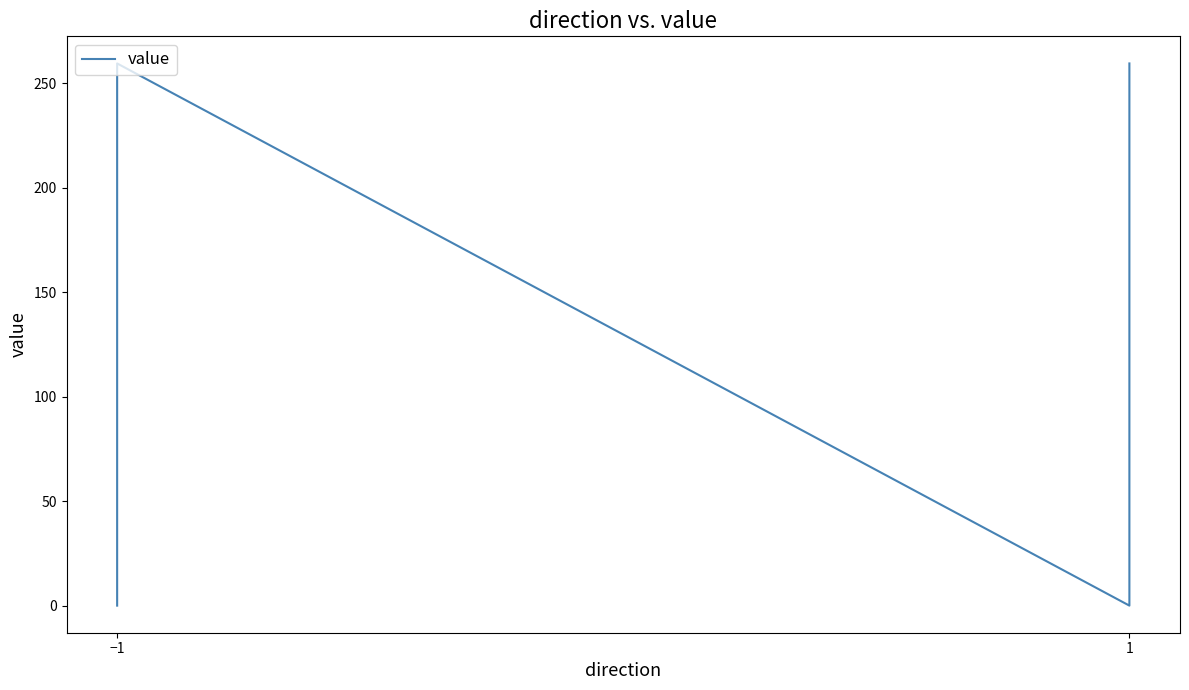

Which has a higher value, −1 or −1?

−1